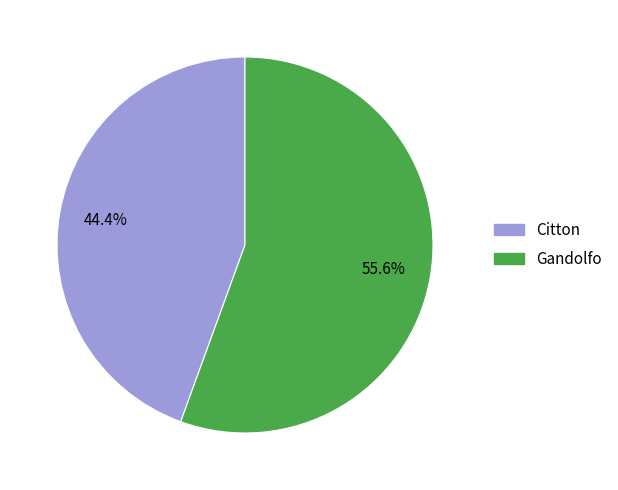

The Citton slice represents 58% of the pie. True or false?

False